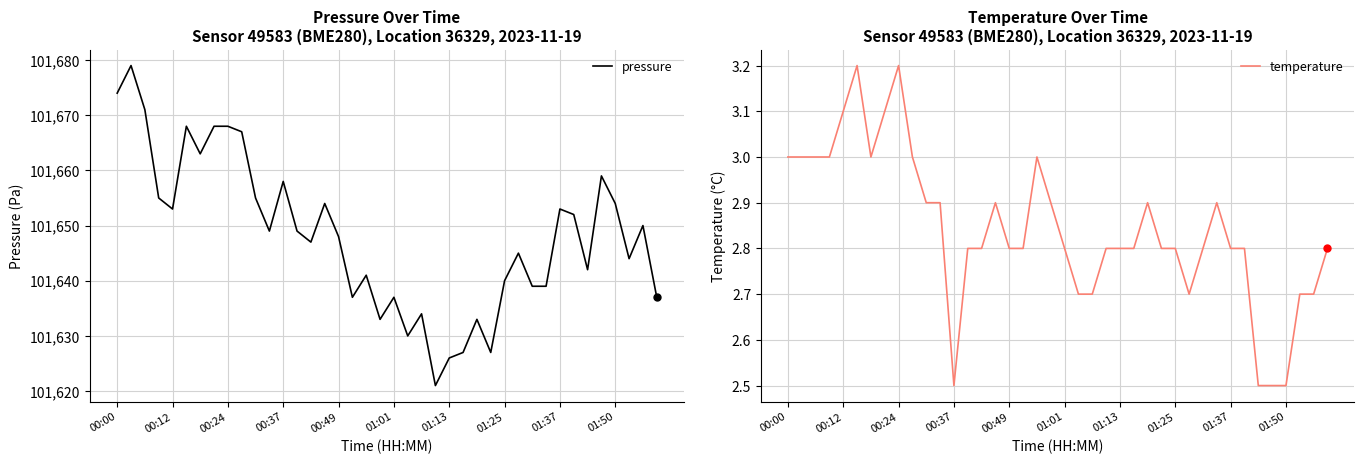

Count the temperature values in the range 2 to 3.

36